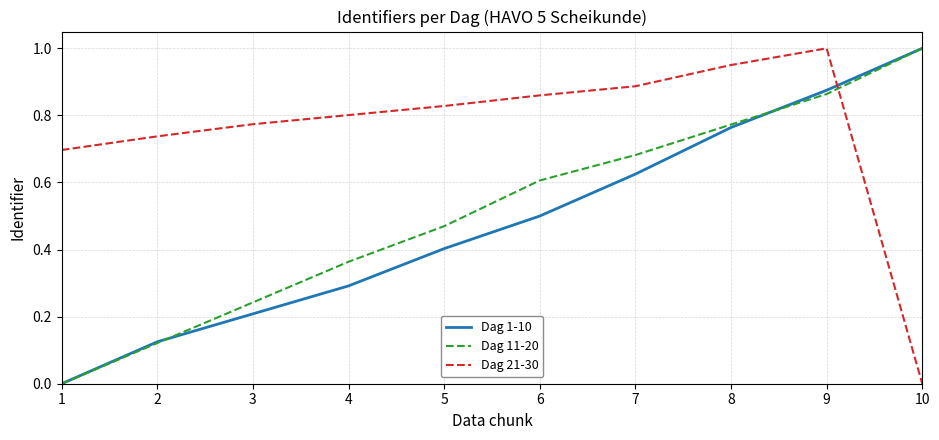

Rank the categories by Dag 11-20 value from lowest to highest.

1, 2, 3, 4, 5, 6, 7, 8, 9, 10